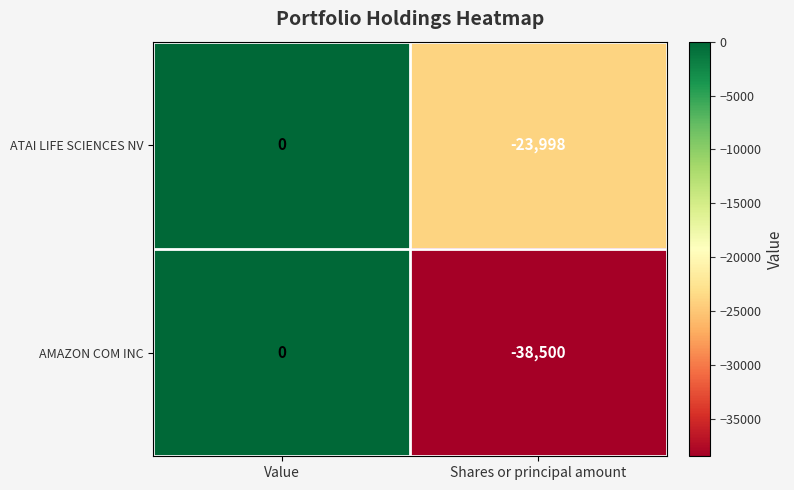

What value does the ATAI LIFE SCIENCES NV series have at Shares or principal amount?

-23998